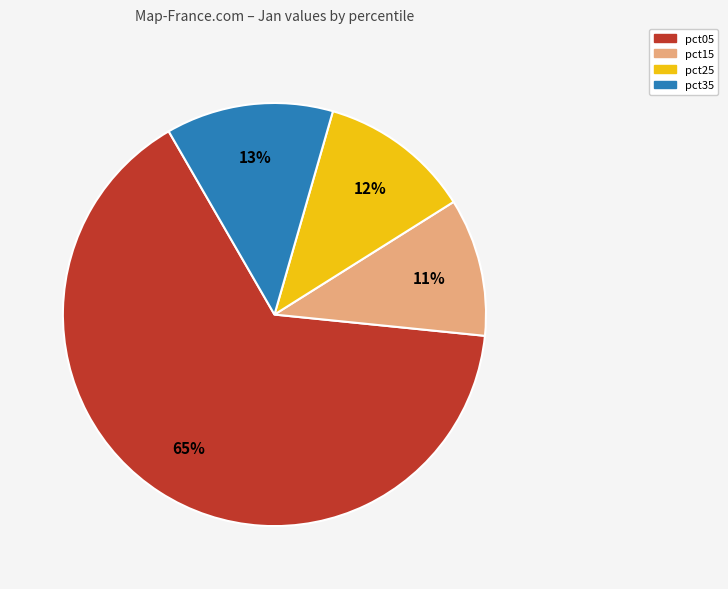

Is there any slice that represents more than half of the pie?

Yes